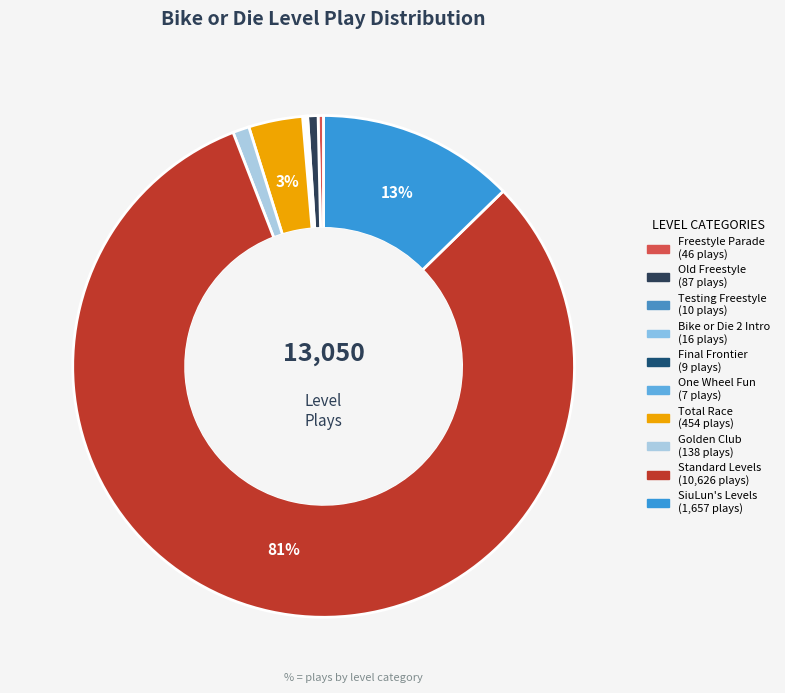

How many segments does this pie chart have?

10